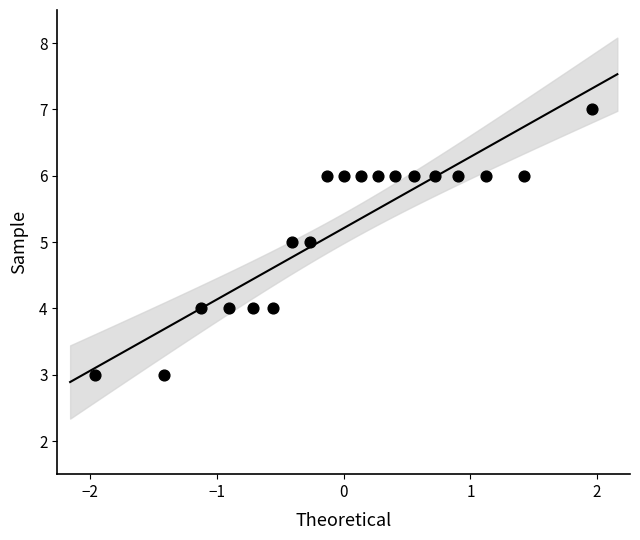

What is the range of Y values (max minus min)?

4